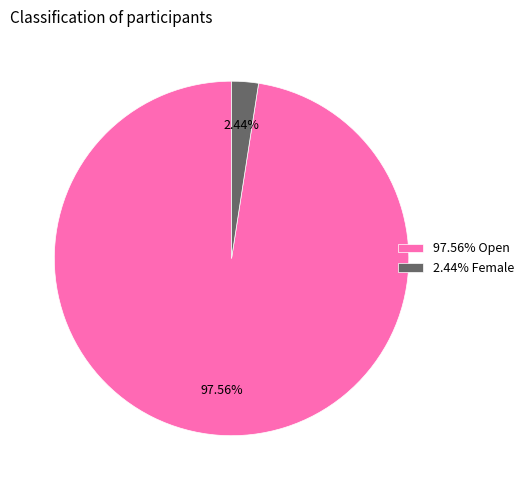

Is there a majority slice in this chart?

Yes